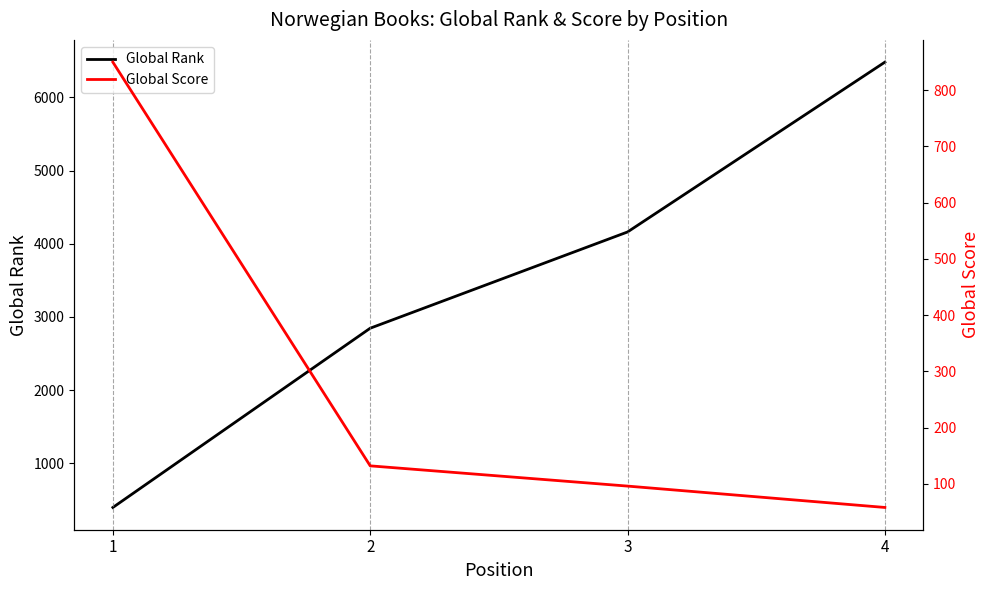

Does the chart display data point markers on the line(s)?

No